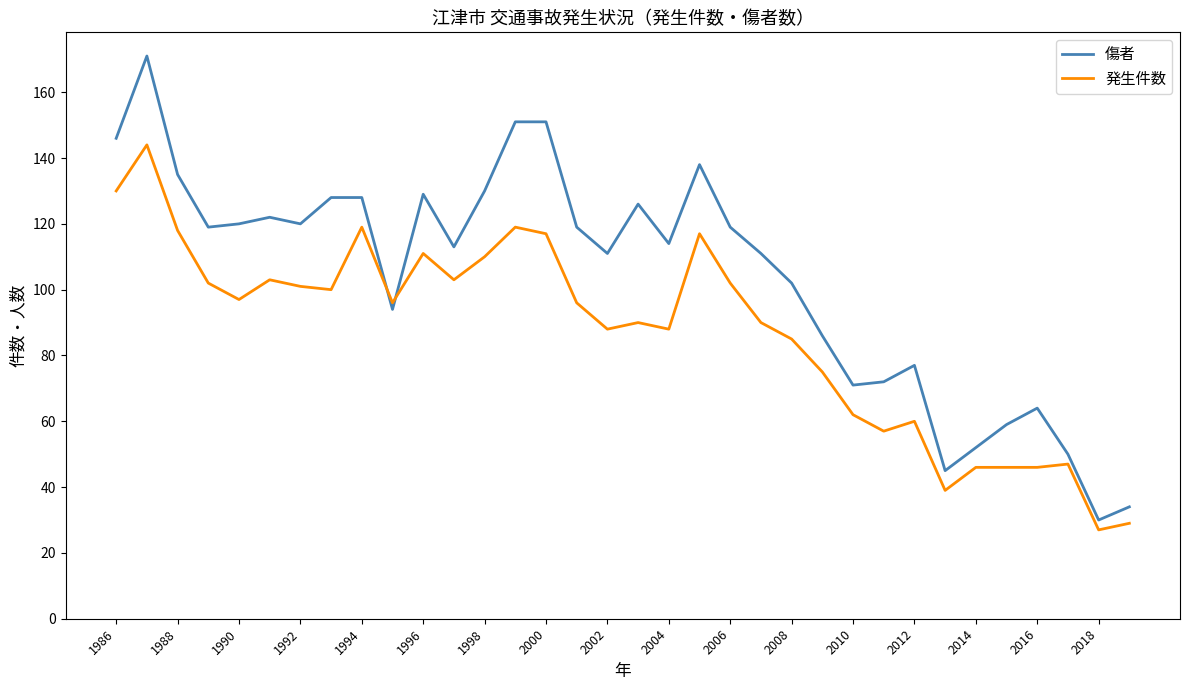

What is the average value of the 発生件数 series?

87